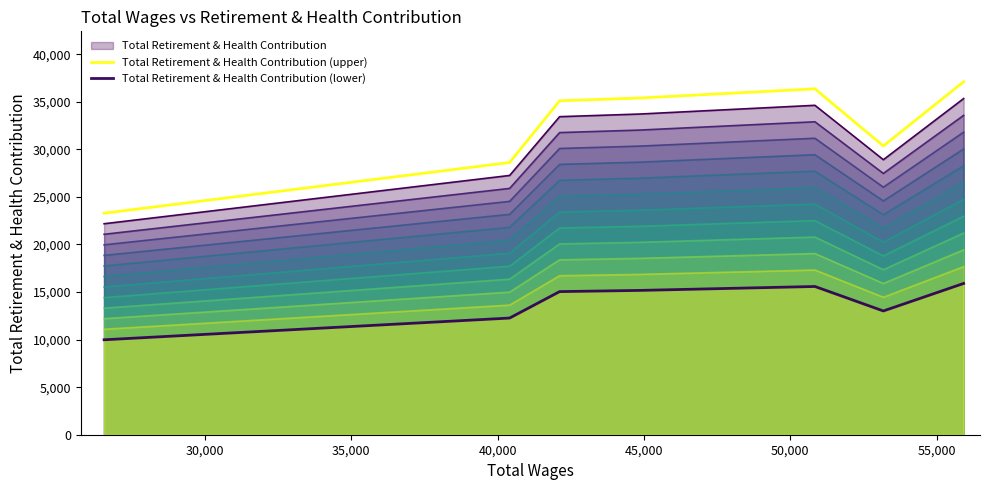

What is the minimum value for Total Retirement & Health Contribution?

22180.0